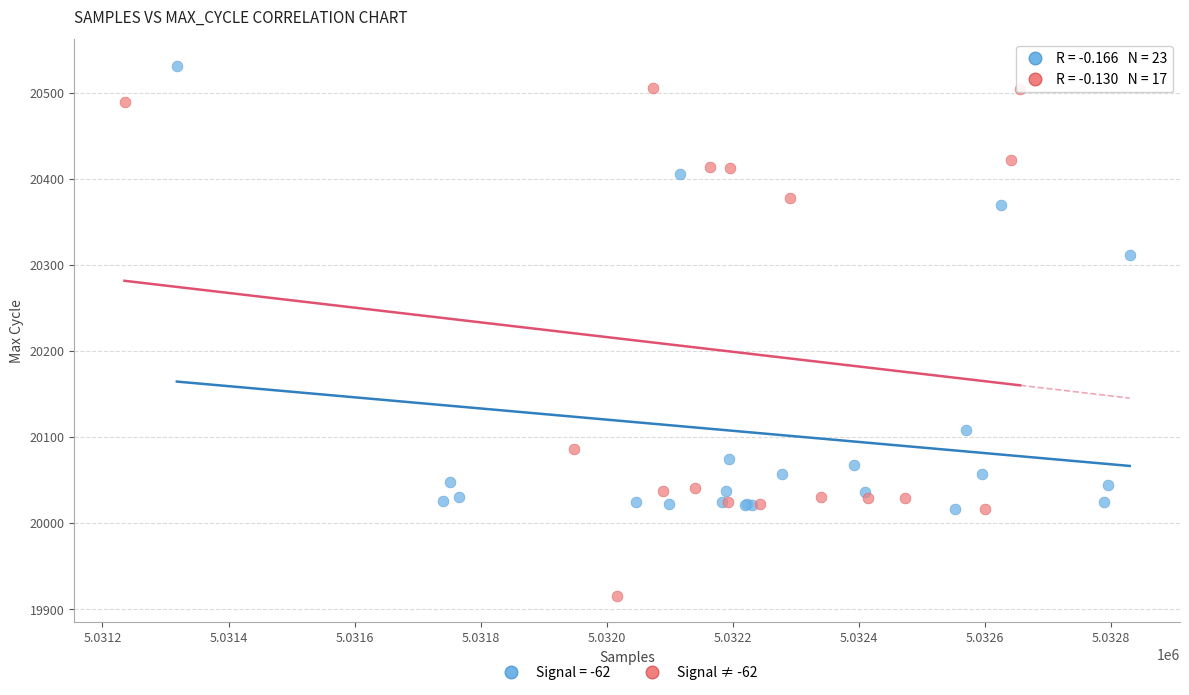

Which series contains the lowest Y value?

Signal ≠ -62